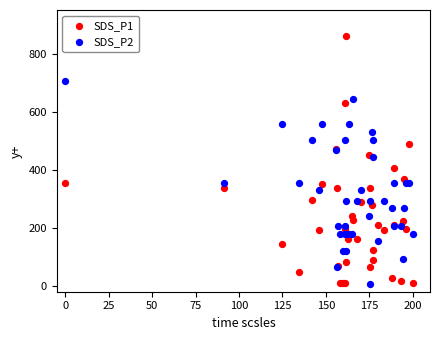

Which series contains the highest Y value?

SDS_P1